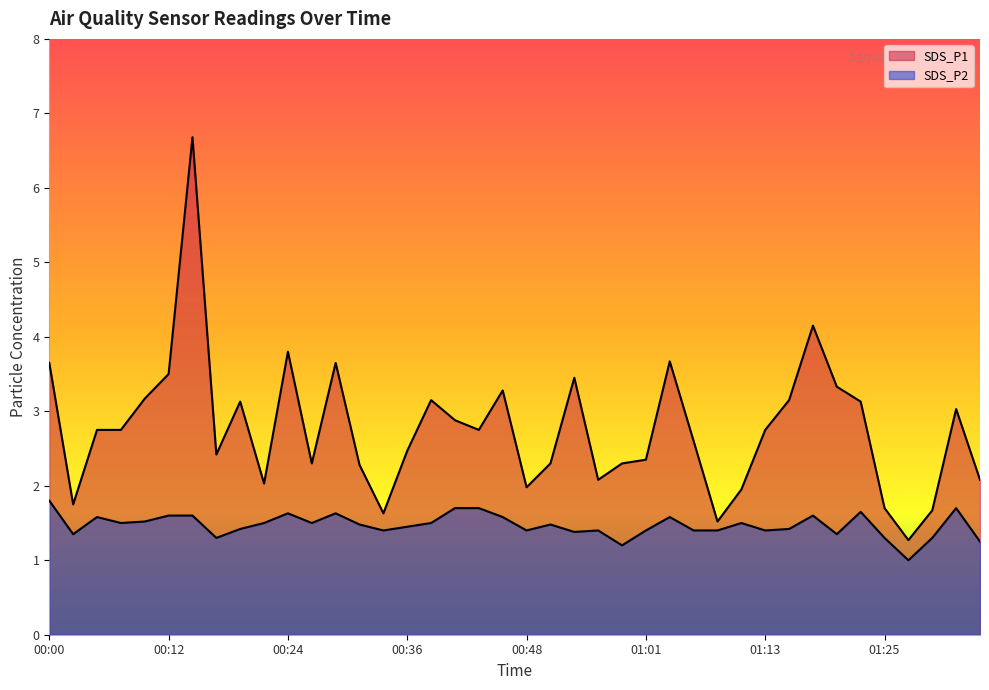

Where is the first local maximum for SDS_P2?

00:05